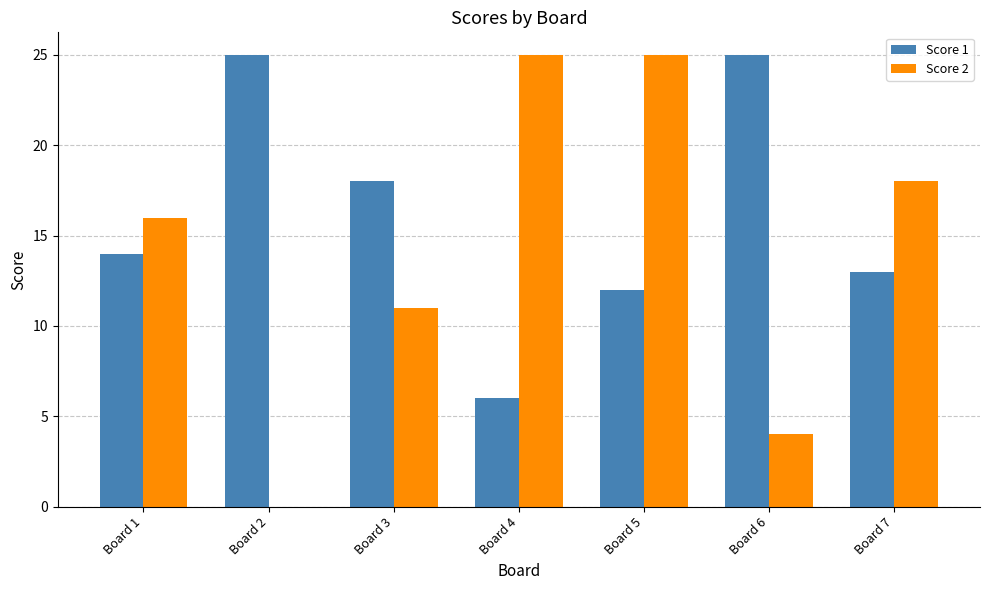

Reading left to right, list all the values displayed in this chart.

Score 1: Board 1=14	Board 2=25	Board 3=18	Board 4=6	Board 5=12	Board 6=25	Board 7=13
Score 2: Board 1=16	Board 2=0	Board 3=11	Board 4=25	Board 5=25	Board 6=4	Board 7=18